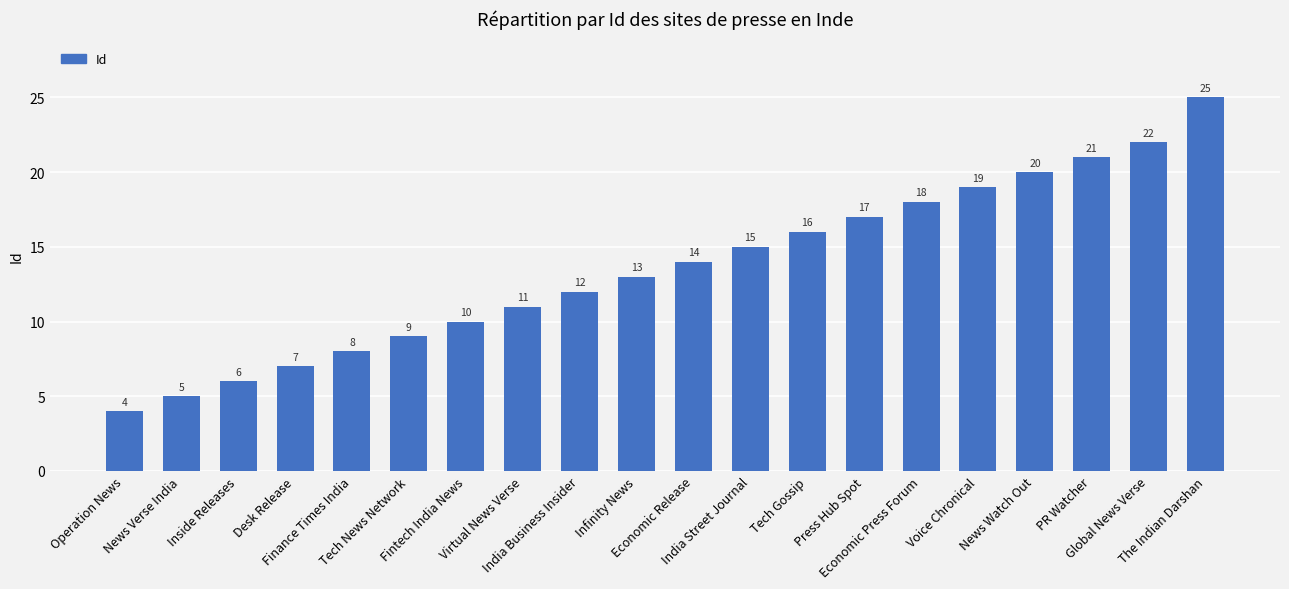

Which label corresponds to the largest value in the chart?

The Indian Darshan